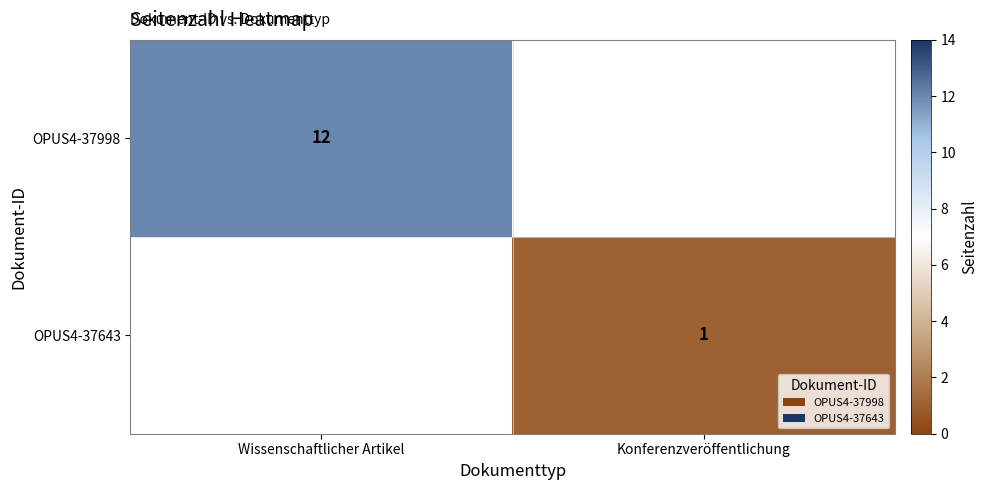

At how many categories does at least one series exceed 3?

1